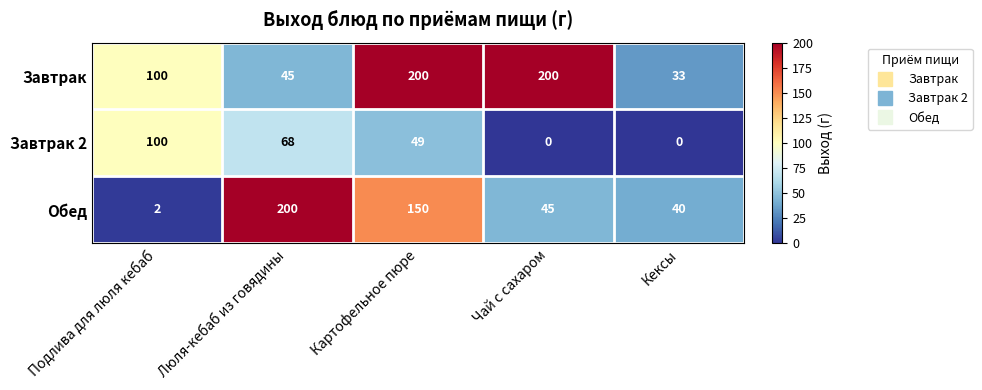

What is the maximum value shown in the chart?

200